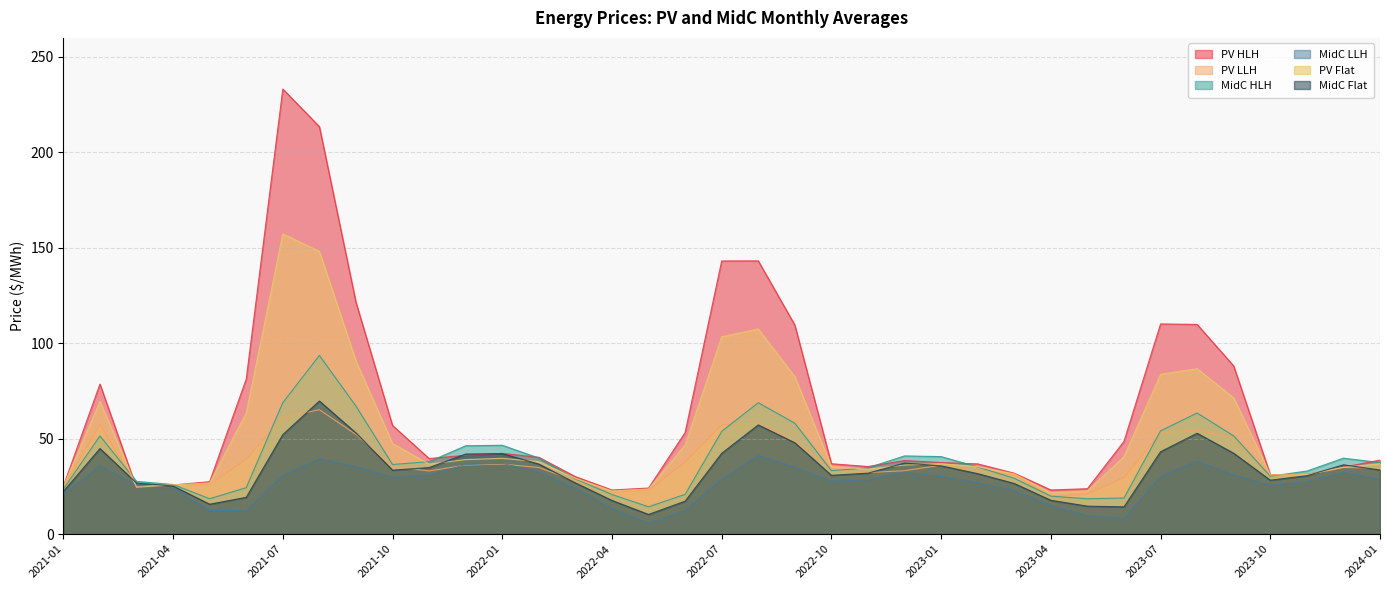

Reading left to right, what are all the values shown in this chart?

PV HLH: 2021-01=25.2	2021-02=78.6	2021-03=24.2	2021-04=25.8	2021-05=27.5	2021-06=81.3	2021-07=233.2	2021-08=213.5	2021-09=121.5	2021-10=56.9	2021-11=39.6	2021-12=41.3	2022-01=42.3	2022-02=40.3	2022-03=30.1	2022-04=23.1	2022-05=24.1	2022-06=53.2	2022-07=143.1	2022-08=143.2	2022-09=109.5	2022-10=36.9	2022-11=35.4	2022-12=38.6	2023-01=37.5	2023-02=36.8	2023-03=31.9	2023-04=23.1	2023-05=23.8	2023-06=48.6	2023-07=110.1	2023-08=109.9	2023-09=88.1	2023-10=31.2	2023-11=31.2	2023-12=35.1	2024-01=38.8
PV LLH: 2021-01=24.7	2021-02=57.4	2021-03=25.0	2021-04=25.9	2021-05=26.0	2021-06=39.4	2021-07=61.1	2021-08=65.2	2021-09=52.2	2021-10=35.6	2021-11=33.1	2021-12=36.2	2022-01=36.7	2022-02=34.9	2022-03=27.9	2022-04=21.9	2022-05=23.0	2022-06=37.8	2022-07=57.3	2022-08=58.2	2022-09=48.6	2022-10=33.7	2022-11=32.3	2022-12=33.2	2023-01=36.1	2023-02=33.4	2023-03=31.1	2023-04=19.6	2023-05=21.1	2023-06=29.7	2023-07=53.1	2023-08=54.5	2023-09=50.6	2023-10=30.9	2023-11=31.1	2023-12=34.9	2024-01=34.5
MidC HLH: 2021-01=23.6	2021-02=51.5	2021-03=27.6	2021-04=26.0	2021-05=18.5	2021-06=24.4	2021-07=68.9	2021-08=93.6	2021-09=67.1	2021-10=36.5	2021-11=38.0	2021-12=46.3	2022-01=46.5	2022-02=39.9	2022-03=28.9	2022-04=20.8	2022-05=14.3	2022-06=20.8	2022-07=53.8	2022-08=68.9	2022-09=58.1	2022-10=33.3	2022-11=34.8	2022-12=41.0	2023-01=40.6	2023-02=35.2	2023-03=29.2	2023-04=19.9	2023-05=18.5	2023-06=18.9	2023-07=54.1	2023-08=63.5	2023-09=51.5	2023-10=30.4	2023-11=33.0	2023-12=39.8	2024-01=37.5
MidC LLH: 2021-01=20.9	2021-02=36.1	2021-03=25.5	2021-04=24.1	2021-05=12.3	2021-06=12.4	2021-07=30.9	2021-08=39.5	2021-09=35.4	2021-10=29.8	2021-11=31.0	2021-12=36.5	2022-01=37.1	2022-02=32.5	2022-03=24.0	2022-04=13.4	2022-05=5.6	2022-06=12.4	2022-07=28.9	2022-08=41.1	2022-09=35.1	2022-10=27.7	2022-11=28.4	2022-12=32.5	2023-01=30.1	2023-02=27.0	2023-03=22.8	2023-04=15.0	2023-05=9.7	2023-06=8.0	2023-07=30.4	2023-08=38.2	2023-09=31.0	2023-10=25.6	2023-11=27.6	2023-12=32.3	2024-01=28.7
PV Flat: 2021-01=25.0	2021-02=69.5	2021-03=24.6	2021-04=25.8	2021-05=26.8	2021-06=63.6	2021-07=157.4	2021-08=148.1	2021-09=90.7	2021-10=47.5	2021-11=36.7	2021-12=39.1	2022-01=39.7	2022-02=38.0	2022-03=29.2	2022-04=22.6	2022-05=23.6	2022-06=46.7	2022-07=103.4	2022-08=107.5	2022-09=82.5	2022-10=35.5	2022-11=34.0	2022-12=36.2	2023-01=36.9	2023-02=35.3	2023-03=31.5	2023-04=21.6	2023-05=22.6	2023-06=40.6	2023-07=83.8	2023-08=86.7	2023-09=71.4	2023-10=31.1	2023-11=31.2	2023-12=35.0	2024-01=36.9
MidC Flat: 2021-01=22.3	2021-02=44.9	2021-03=26.7	2021-04=25.2	2021-05=15.7	2021-06=19.3	2021-07=52.1	2021-08=69.7	2021-09=53.0	2021-10=33.5	2021-11=34.9	2021-12=42.0	2022-01=42.2	2022-02=36.7	2022-03=26.8	2022-04=17.6	2022-05=10.3	2022-06=17.3	2022-07=42.3	2022-08=57.2	2022-09=47.9	2022-10=30.8	2022-11=31.9	2022-12=37.2	2023-01=35.8	2023-02=31.7	2023-03=26.5	2023-04=17.7	2023-05=14.6	2023-06=14.3	2023-07=43.2	2023-08=52.8	2023-09=42.4	2023-10=28.3	2023-11=30.6	2023-12=36.3	2024-01=33.6